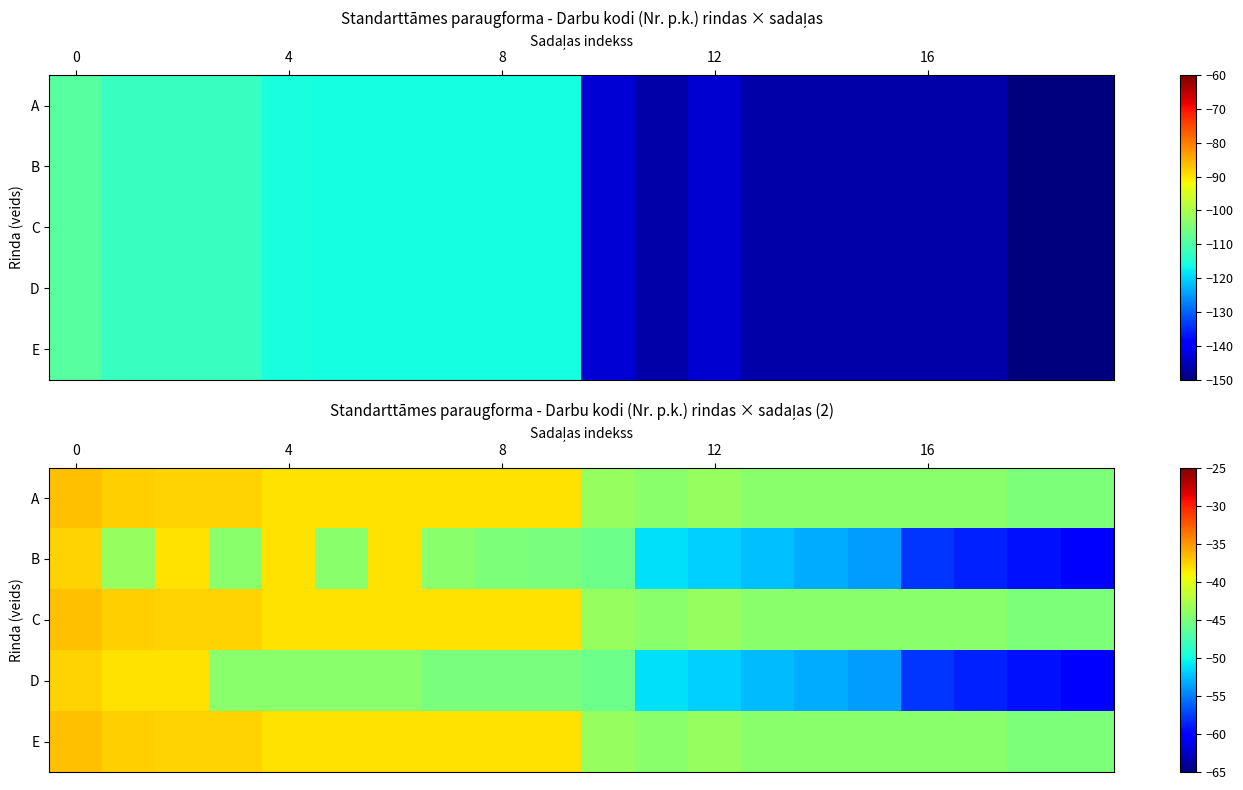

Count the number of categories in the chart.

20